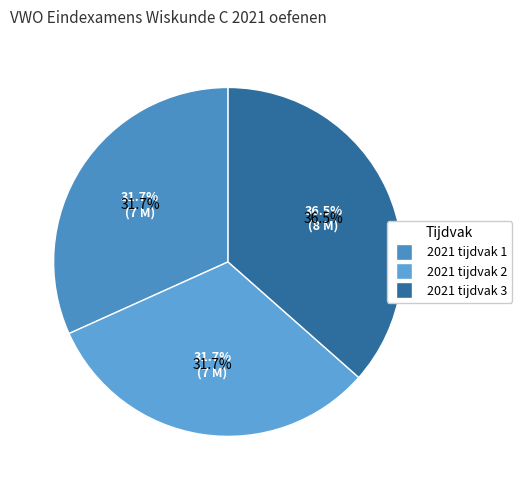

Does 2021 tijdvak 3 account for over 50% of the chart?

No